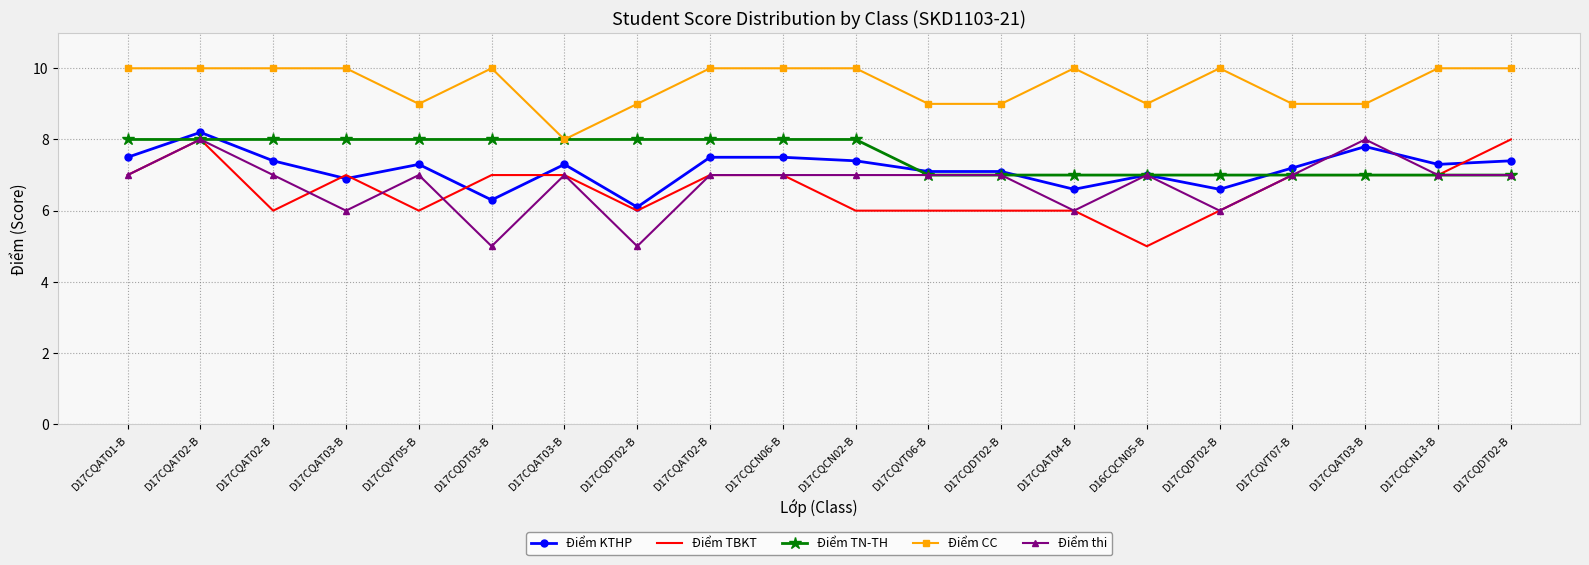

What are all the series names shown in the legend?

Điểm KTHP, Điểm TBKT, Điểm TN-TH, Điểm CC, Điểm thi